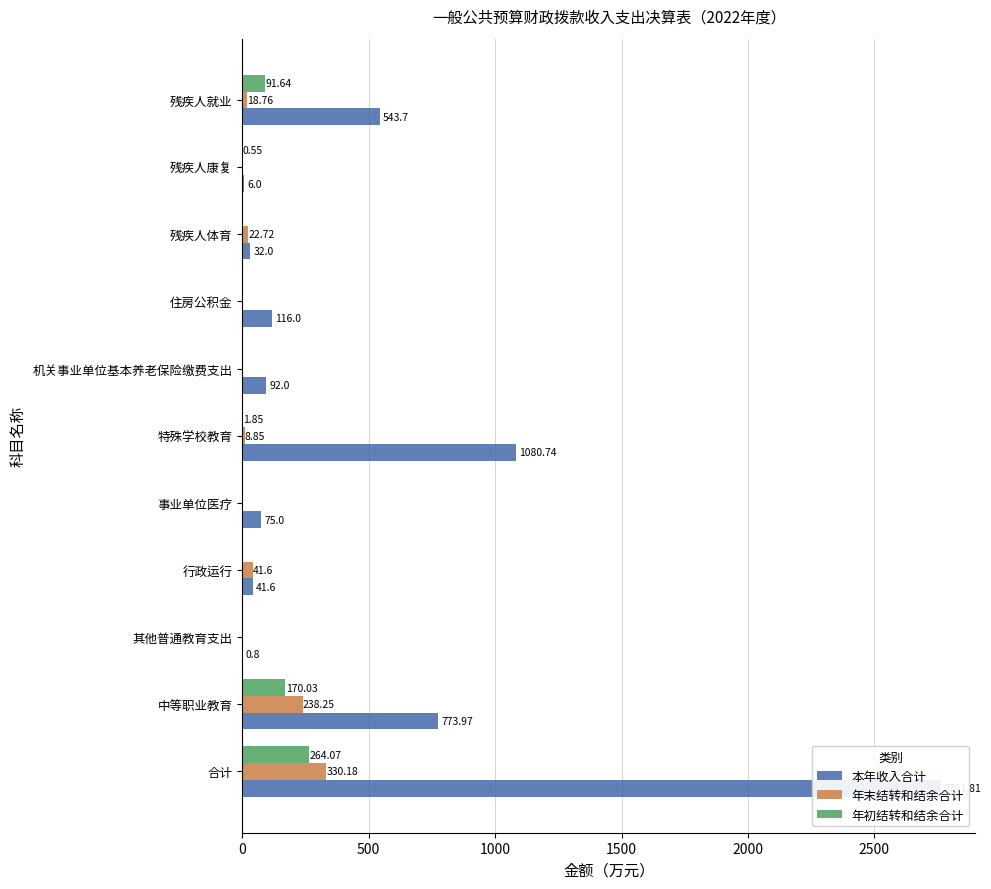

How many values in the 年初结转和结余合计 series exceed 0?

5